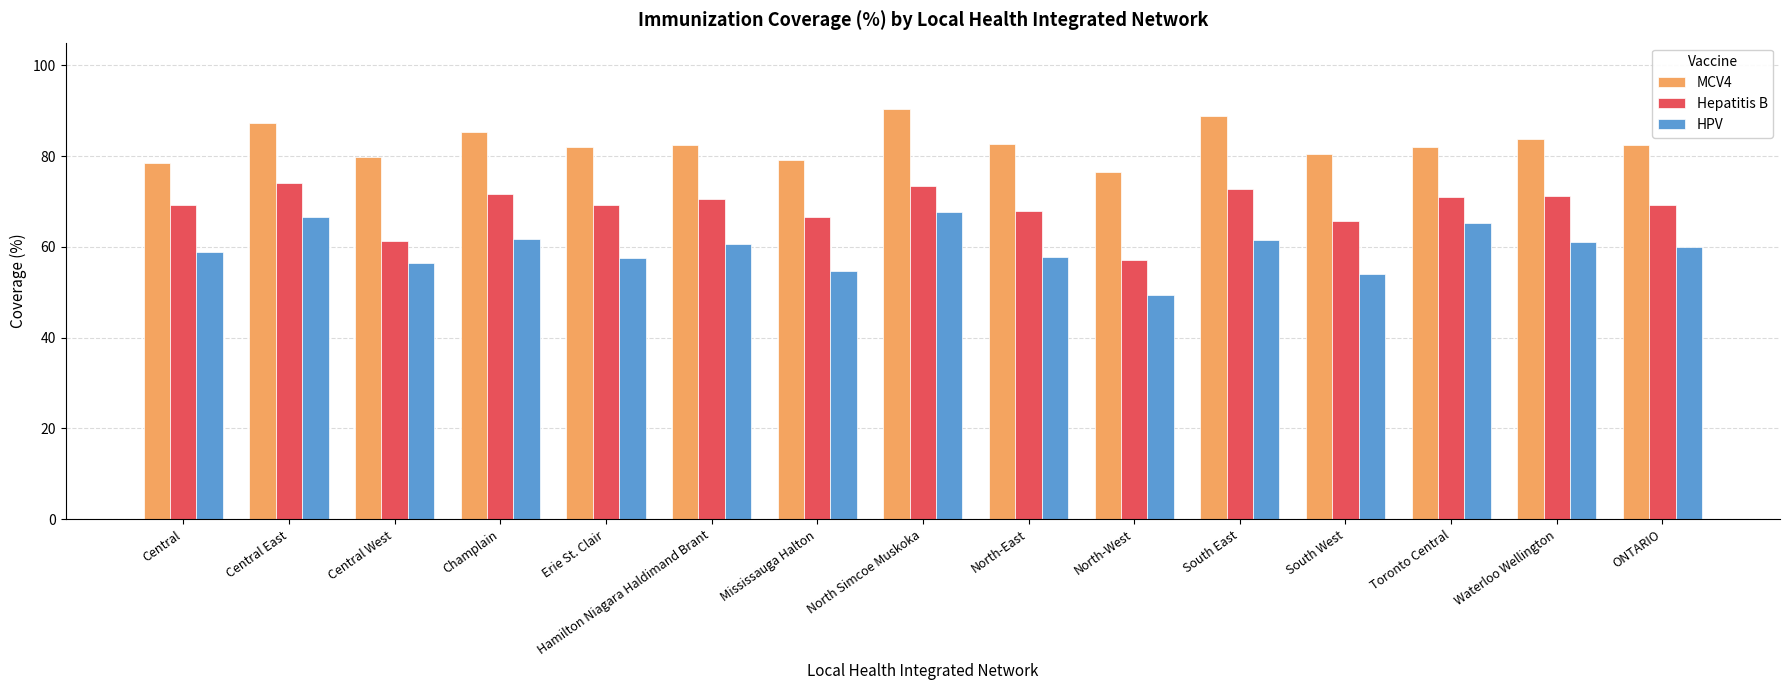

Does the chart contain stacked bars?

No